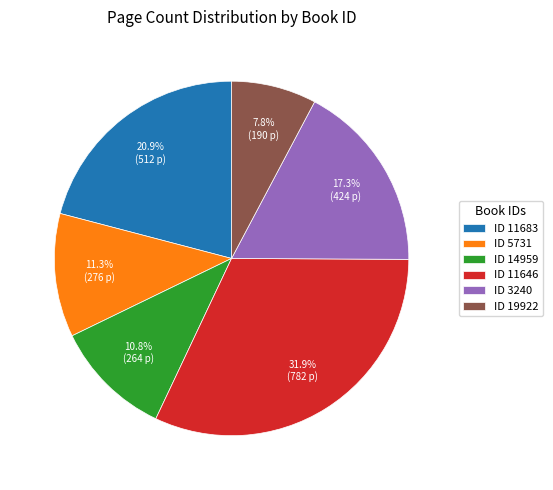

Which has a higher value, ID 19922 or ID 14959?

ID 14959